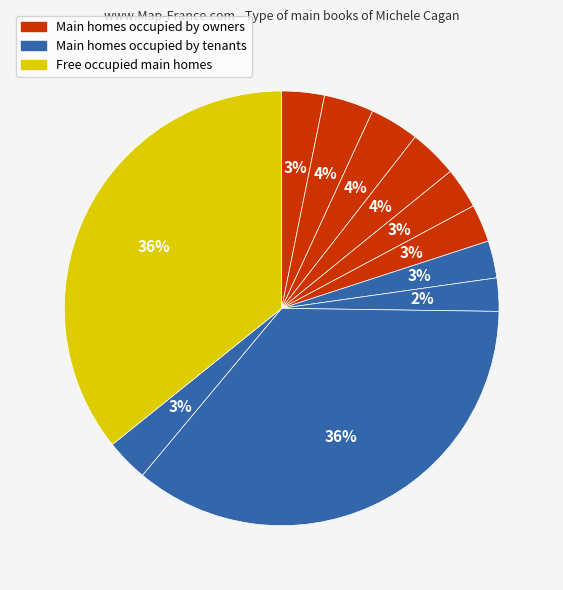

Count the number of slices in the pie.

11